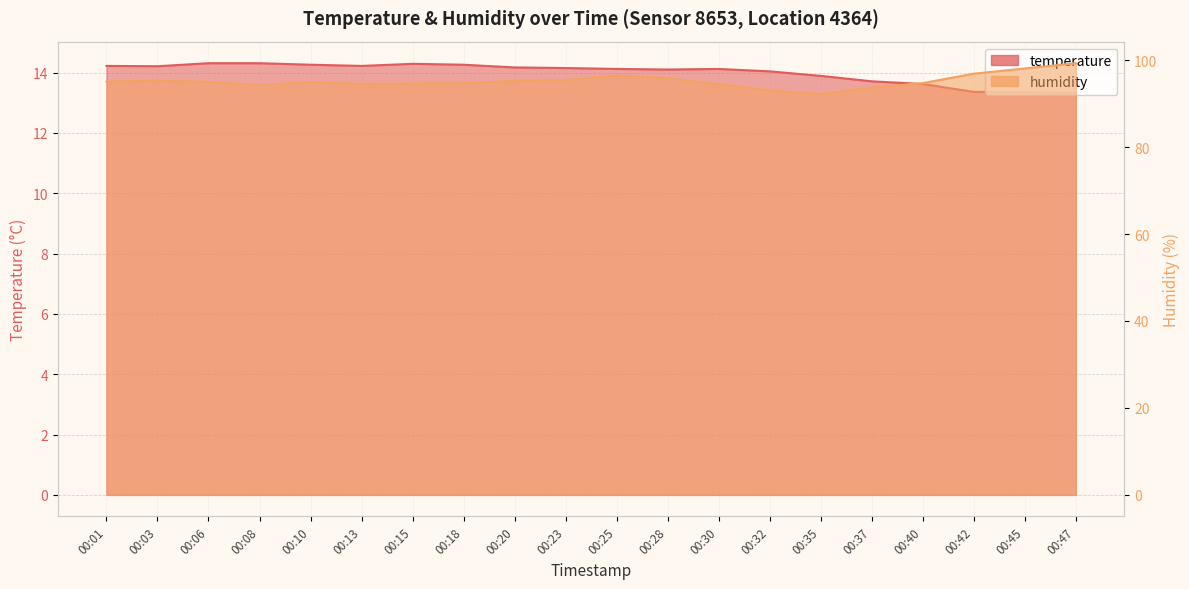

True or false: temperature and humidity cross at least once.

False